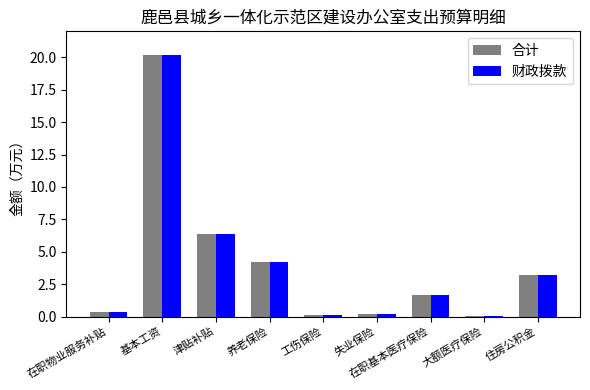

What is the sum of all 财政拨款 values?

36.4